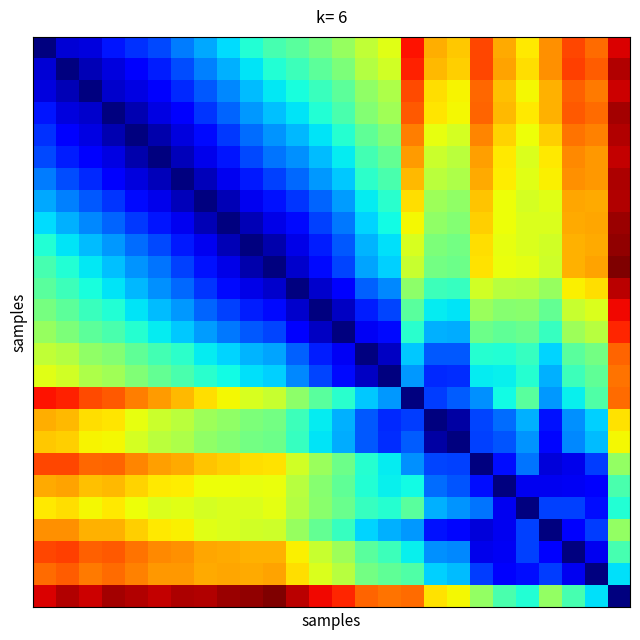

Count the number of data series in this chart.

26